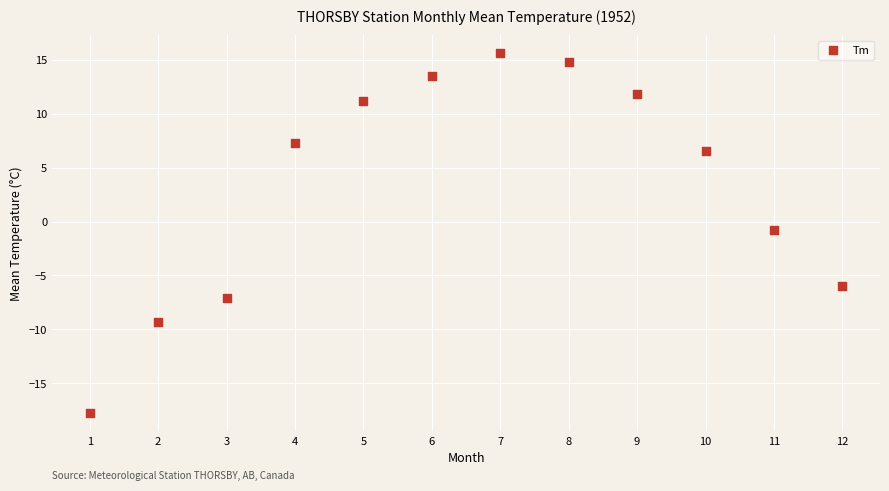

What is the range of X values (max minus min)?

11.0